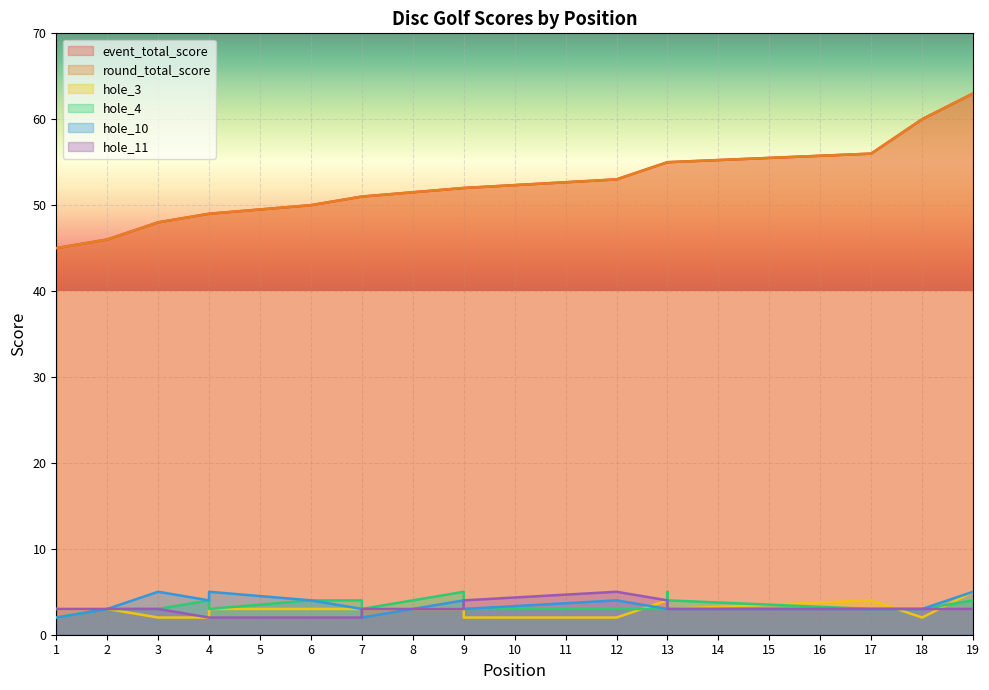

Reading right to left, what are all the values shown in this chart?

event_total_score: 19=63	18=60	17=56	13=55	13=55	13=55	13=55	12=53	9=52	9=52	9=52	7=51	7=51	6=50	4=49	4=49	3=48	2=46	1=45
round_total_score: 19=63	18=60	17=56	13=55	13=55	13=55	13=55	12=53	9=52	9=52	9=52	7=51	7=51	6=50	4=49	4=49	3=48	2=46	1=45
hole_3: 19=5	18=2	17=4	13=3	13=3	13=4	13=4	12=2	9=2	9=3	9=3	7=3	7=3	6=3	4=3	4=2	3=2	2=3	1=3
hole_4: 19=4	18=3	17=3	13=4	13=4	13=5	13=3	12=3	9=3	9=3	9=5	7=3	7=4	6=4	4=3	4=4	3=3	2=3	1=2
hole_10: 19=5	18=3	17=3	13=3	13=3	13=3	13=3	12=4	9=3	9=4	9=4	7=2	7=3	6=4	4=5	4=4	3=5	2=3	1=2
hole_11: 19=3	18=3	17=3	13=3	13=3	13=4	13=4	12=5	9=4	9=3	9=3	7=3	7=2	6=2	4=2	4=2	3=3	2=3	1=3